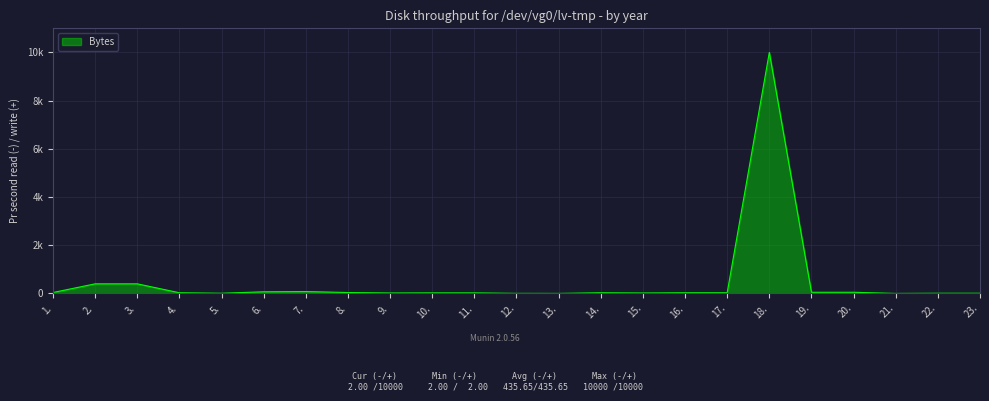

Rank the categories by value from highest to lowest.

18., 2., 3., 7., 6., 19., 20., 1., 8., 4., 14., 16., 17., 10., 11., 9., 15., 5., 22., 23., 12., 13., 21.